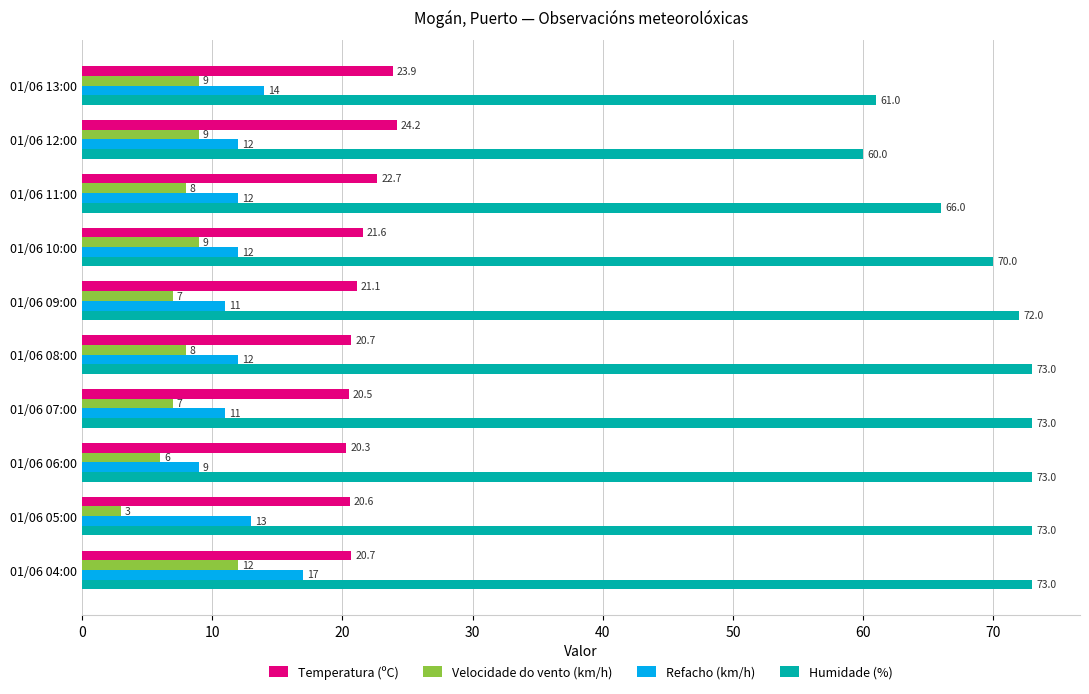

At how many categories does at least one series exceed 5?

10